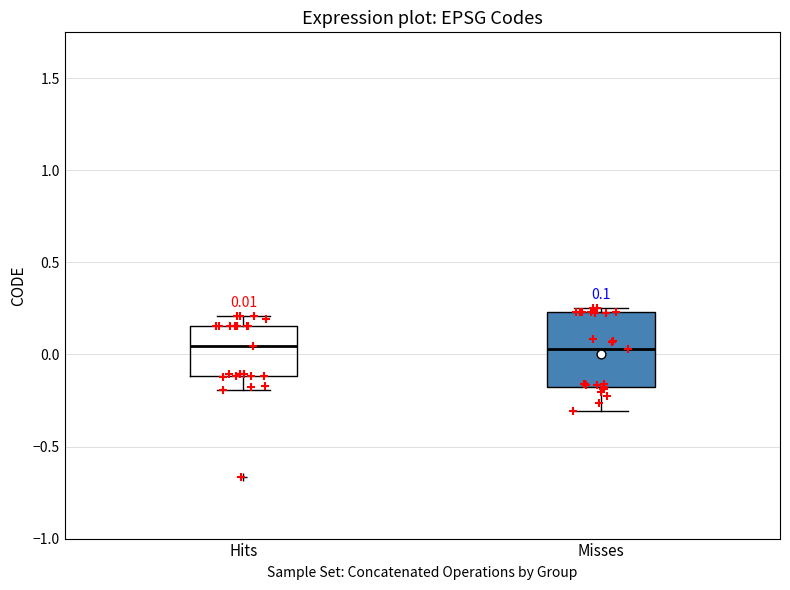

Comparing the boxes themselves (not the whiskers), which one is the tallest?

Misses